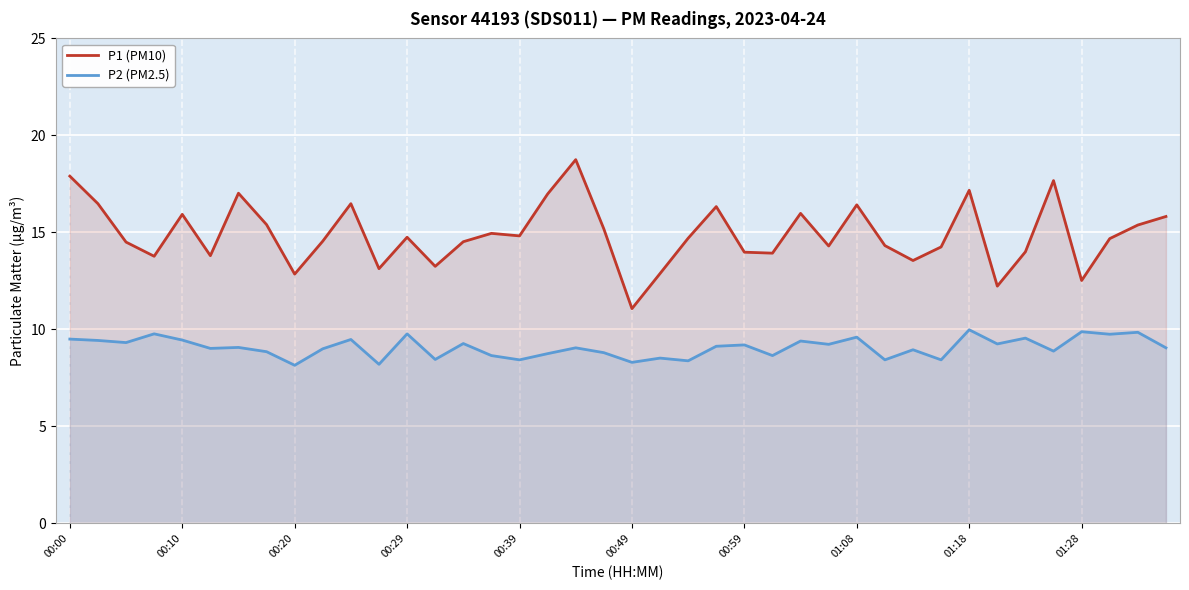

Reading left to right, list all the values displayed in this chart.

P1 (PM10): 17.9	16.5	14.5	13.8	15.9	13.8	17.0	15.4	12.8	14.6	16.5	13.1	14.8	13.2	14.5	14.9	14.8	17.0	18.8	15.2	11.1	12.9	14.7	16.3	14.0	13.9	16.0	14.3	16.4	14.3	13.6	14.2	17.2	12.2	14.0	17.7	12.5	14.7	15.4	15.8
P2 (PM2.5): 9.5	9.4	9.3	9.8	9.4	9.0	9.1	8.8	8.2	9.0	9.5	8.2	9.8	8.4	9.3	8.7	8.4	8.8	9.1	8.8	8.3	8.5	8.4	9.1	9.2	8.7	9.4	9.2	9.6	8.4	8.9	8.4	10.0	9.2	9.6	8.9	9.9	9.8	9.8	9.1